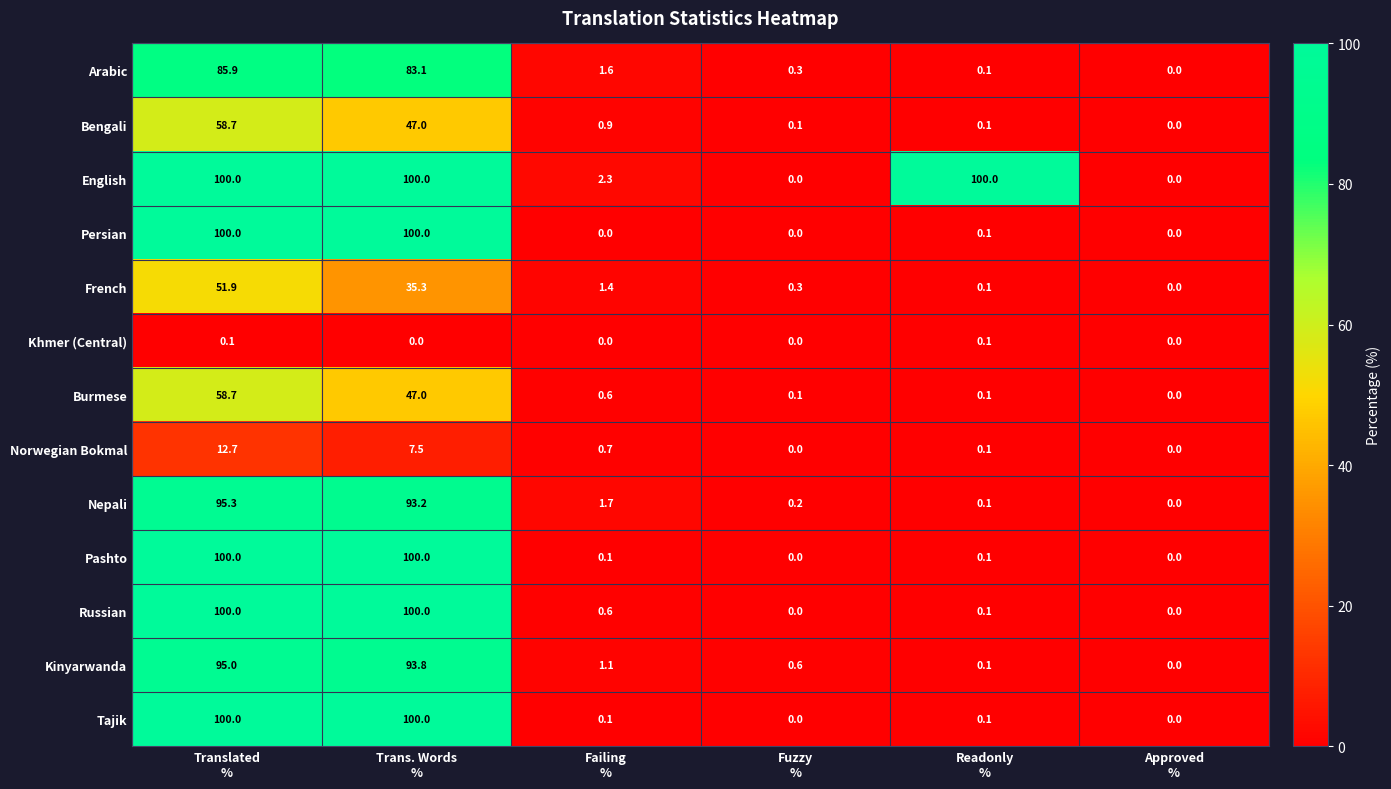

Which series has the largest total across all categories?

English